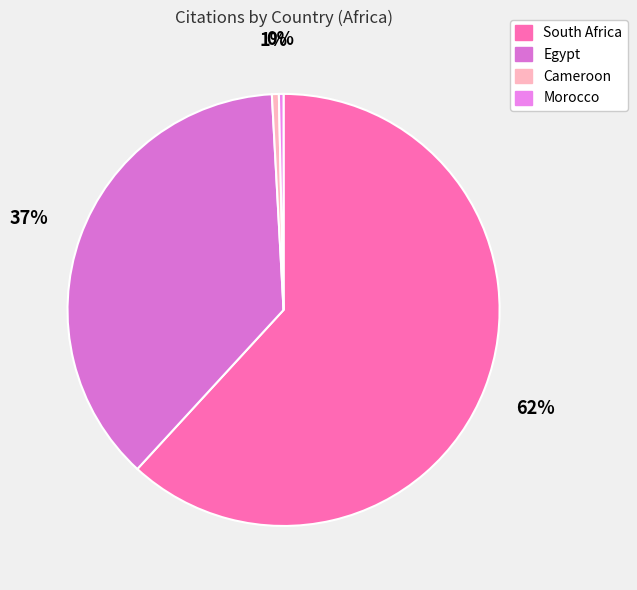

Is South Africa the majority of the pie?

Yes